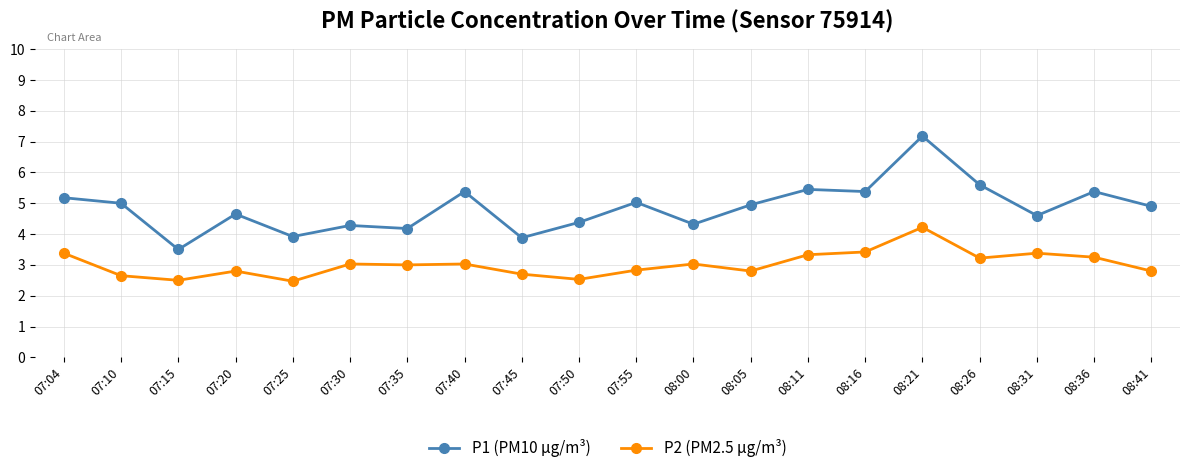

What is the difference between the highest and lowest values at 08:11?

2.1